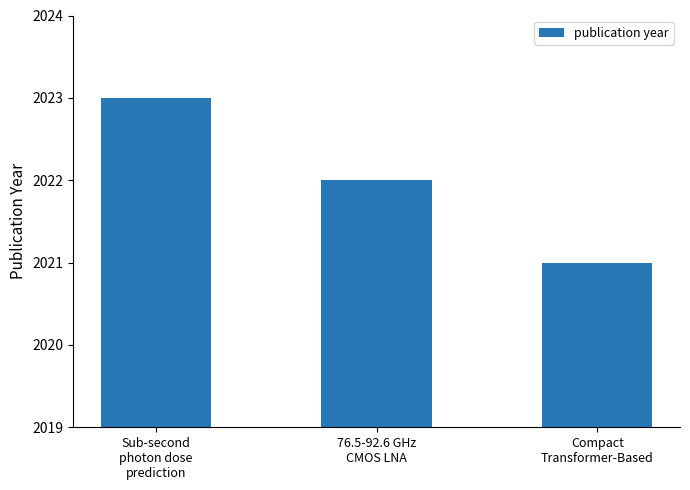

At which label is the value closest to 2022?

76.5-92.6 GHz
CMOS LNA